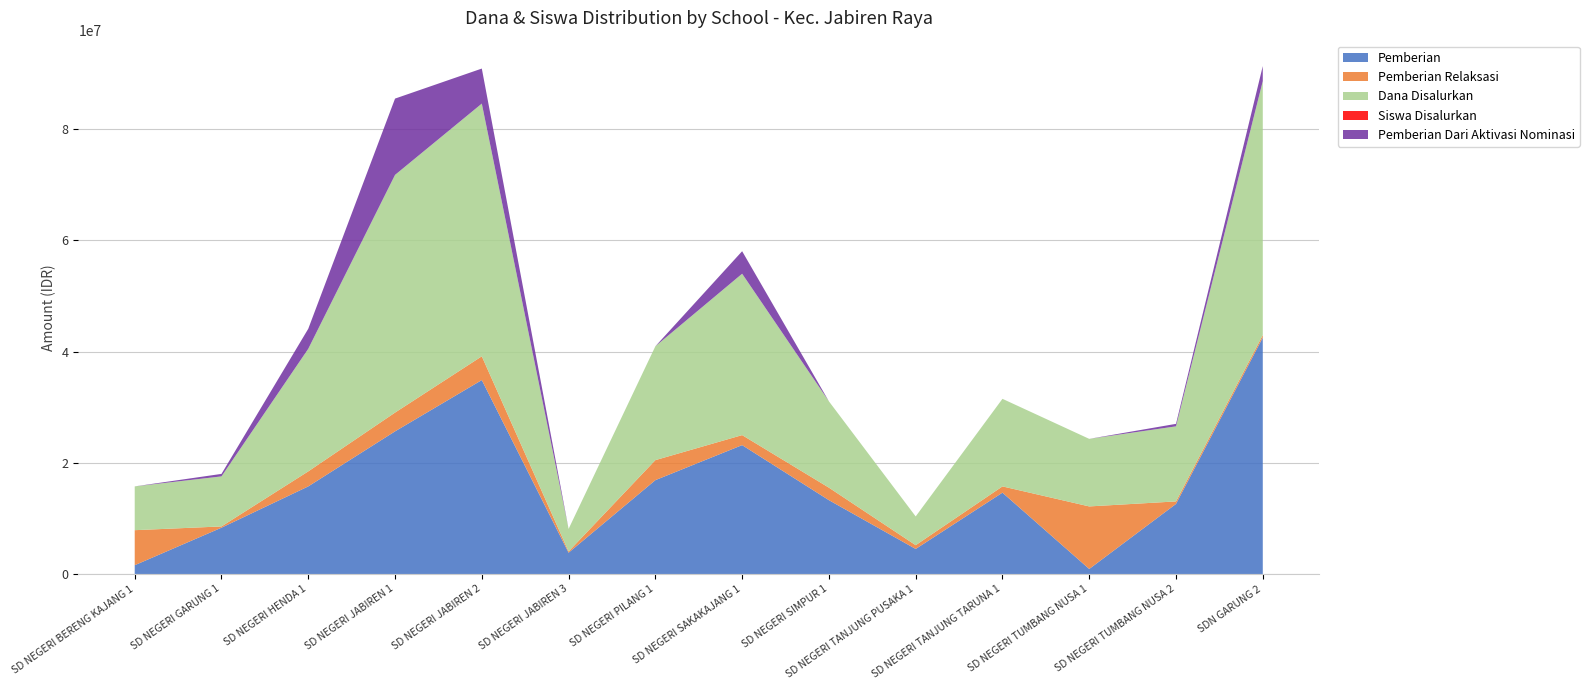

Reading right to left, extract all data points from this chart.

Pemberian: SDN GARUNG 2=42525000	SD NEGERI TUMBANG NUSA 2=12600000	SD NEGERI TUMBANG NUSA 1=900000	SD NEGERI TANJUNG TARUNA 1=14625000	SD NEGERI TANJUNG PUSAKA 1=4500000	SD NEGERI SIMPUR 1=13275000	SD NEGERI SAKAKAJANG 1=23175000	SD NEGERI PILANG 1=16875000	SD NEGERI JABIREN 3=3825000	SD NEGERI JABIREN 2=34875000	SD NEGERI JABIREN 1=25650000	SD NEGERI HENDA 1=15750000	SD NEGERI GARUNG 1=8325000	SD NEGERI BERENG KAJANG 1=1575000
Pemberian Relaksasi: SDN GARUNG 2=450000	SD NEGERI TUMBANG NUSA 2=450000	SD NEGERI TUMBANG NUSA 1=11250000	SD NEGERI TANJUNG TARUNA 1=1125000	SD NEGERI TANJUNG PUSAKA 1=675000	SD NEGERI SIMPUR 1=2250000	SD NEGERI SAKAKAJANG 1=1800000	SD NEGERI PILANG 1=3600000	SD NEGERI JABIREN 3=225000	SD NEGERI JABIREN 2=4275000	SD NEGERI JABIREN 1=3375000	SD NEGERI HENDA 1=2700000	SD NEGERI GARUNG 1=225000	SD NEGERI BERENG KAJANG 1=6300000
Dana Disalurkan: SDN GARUNG 2=45675000	SD NEGERI TUMBANG NUSA 2=13500000	SD NEGERI TUMBANG NUSA 1=12150000	SD NEGERI TANJUNG TARUNA 1=15750000	SD NEGERI TANJUNG PUSAKA 1=5175000	SD NEGERI SIMPUR 1=15525000	SD NEGERI SAKAKAJANG 1=29025000	SD NEGERI PILANG 1=20475000	SD NEGERI JABIREN 3=4050000	SD NEGERI JABIREN 2=45450000	SD NEGERI JABIREN 1=42750000	SD NEGERI HENDA 1=22050000	SD NEGERI GARUNG 1=9000000	SD NEGERI BERENG KAJANG 1=7875000
Siswa Disalurkan: SDN GARUNG 2=106	SD NEGERI TUMBANG NUSA 2=30	SD NEGERI TUMBANG NUSA 1=28	SD NEGERI TANJUNG TARUNA 1=39	SD NEGERI TANJUNG PUSAKA 1=14	SD NEGERI SIMPUR 1=42	SD NEGERI SAKAKAJANG 1=71	SD NEGERI PILANG 1=49	SD NEGERI JABIREN 3=11	SD NEGERI JABIREN 2=107	SD NEGERI JABIREN 1=107	SD NEGERI HENDA 1=59	SD NEGERI GARUNG 1=23	SD NEGERI BERENG KAJANG 1=18
Pemberian Dari Aktivasi Nominasi: SDN GARUNG 2=2700000	SD NEGERI TUMBANG NUSA 2=450000	SD NEGERI TUMBANG NUSA 1=0	SD NEGERI TANJUNG TARUNA 1=0	SD NEGERI TANJUNG PUSAKA 1=0	SD NEGERI SIMPUR 1=0	SD NEGERI SAKAKAJANG 1=4050000	SD NEGERI PILANG 1=0	SD NEGERI JABIREN 3=0	SD NEGERI JABIREN 2=6300000	SD NEGERI JABIREN 1=13725000	SD NEGERI HENDA 1=3600000	SD NEGERI GARUNG 1=450000	SD NEGERI BERENG KAJANG 1=0